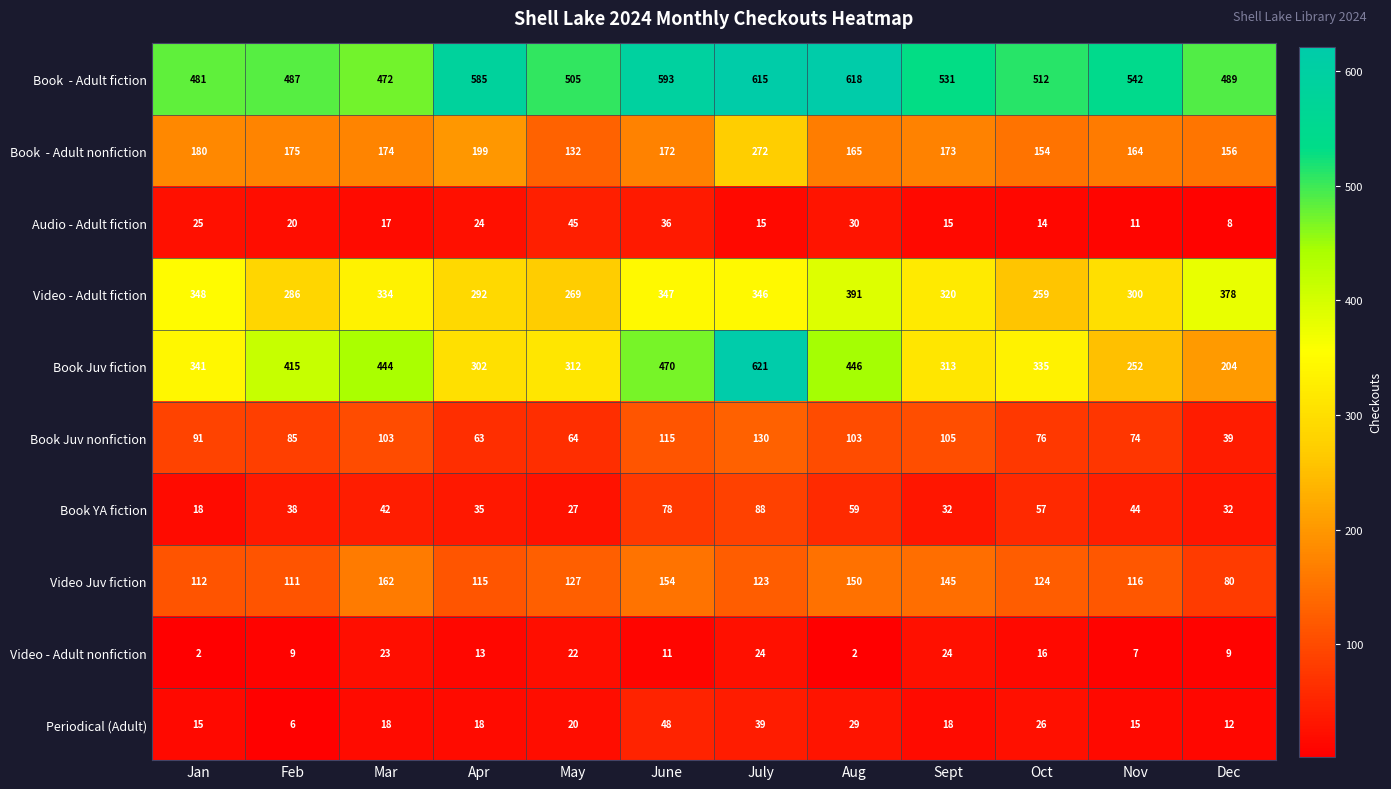

What is the spread (max minus min) of values at Mar?

455